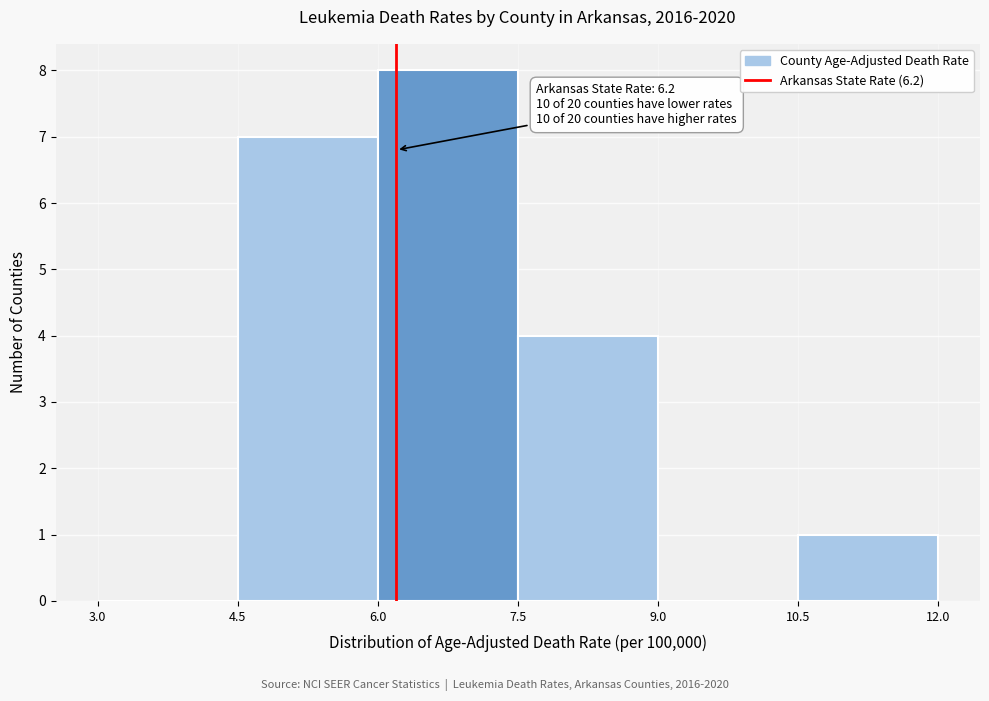

Which range on the x-axis has the tallest bar?

6.0 to 7.5